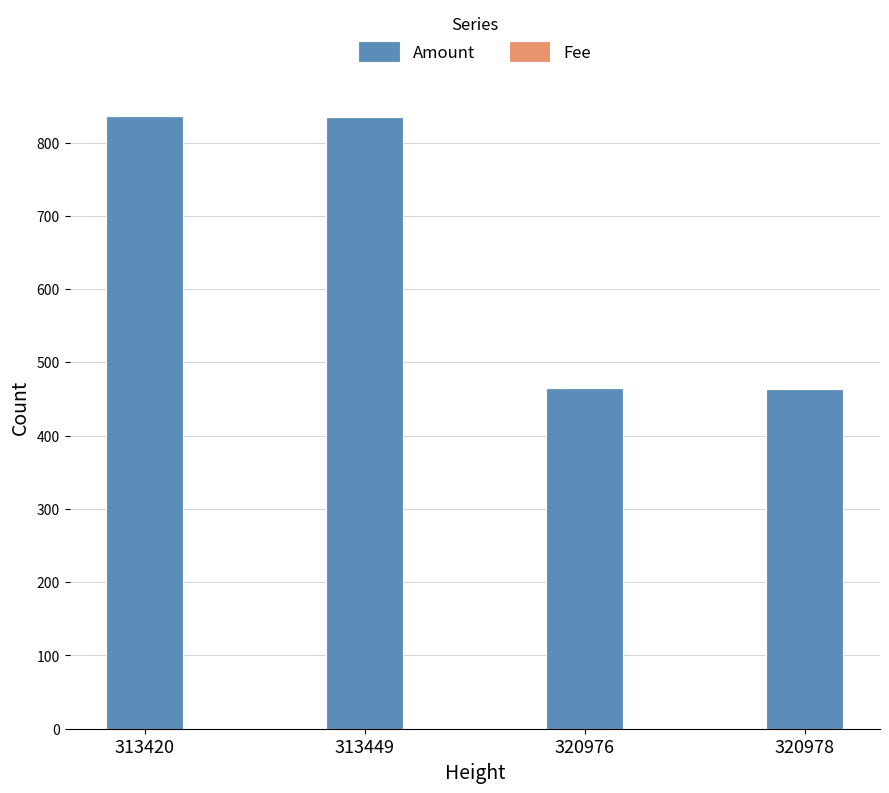

The Amount series shows 465 at 320976. True or false?

True